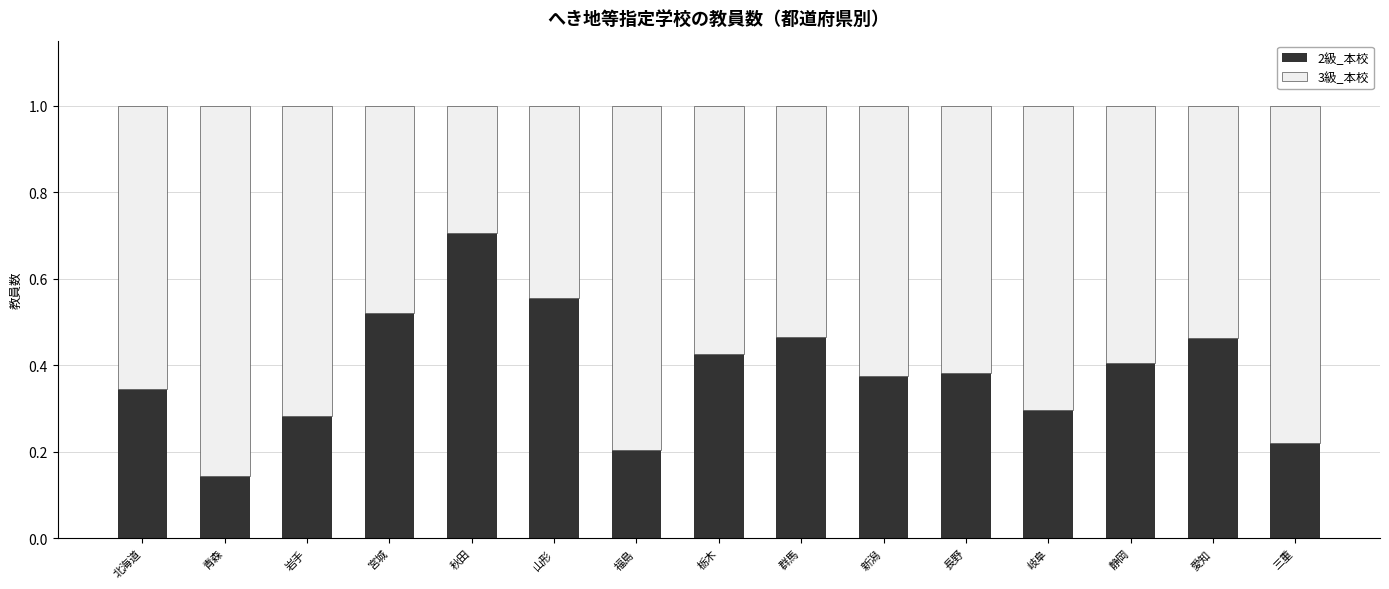

At which label does 2級_本校 reach its minimum?

青森